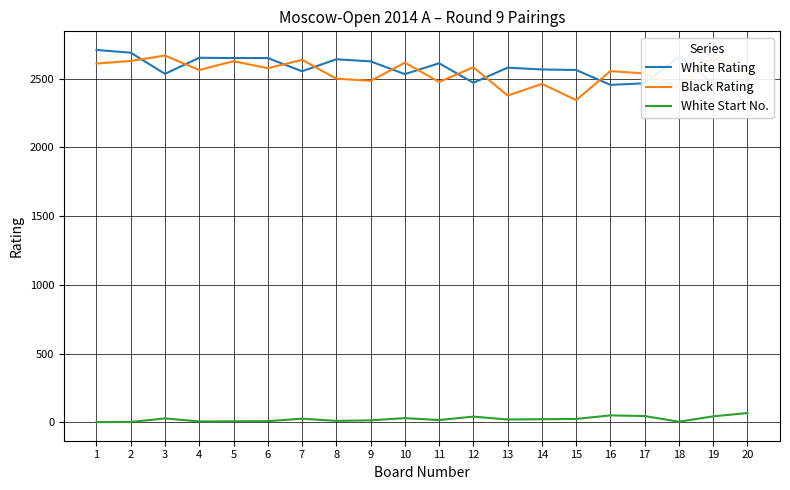

What is the greatest value displayed?

2710